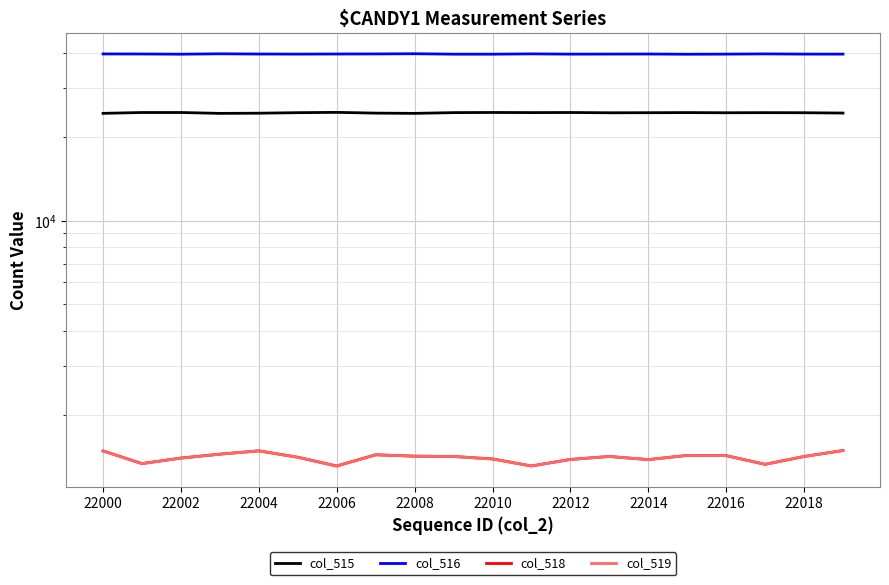

What is the average value of the col_516 series?

39717